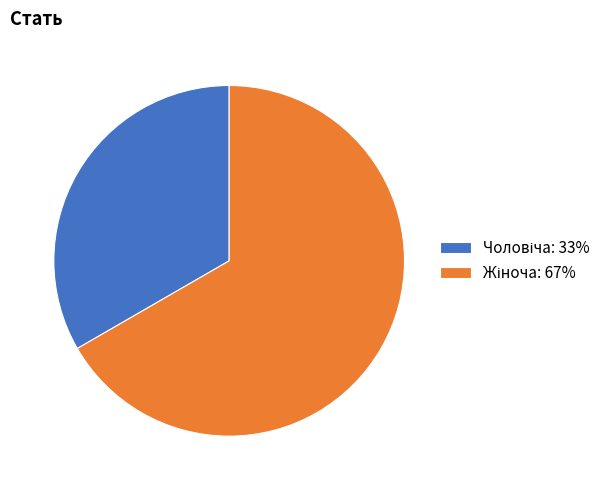

Count the number of slices in the pie.

2